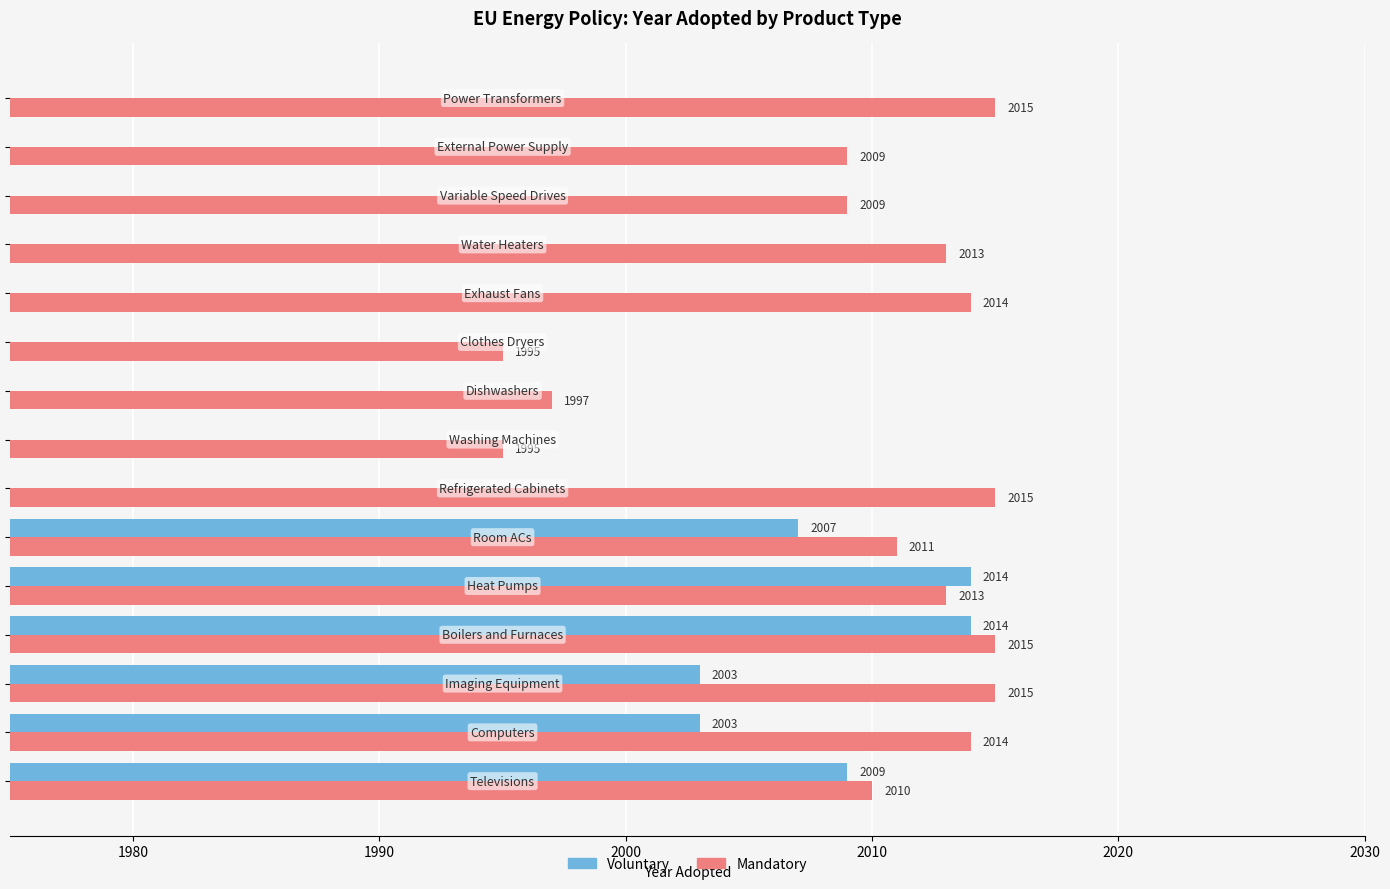

List the series in order of their overall mean, highest first.

Mandatory, Voluntary